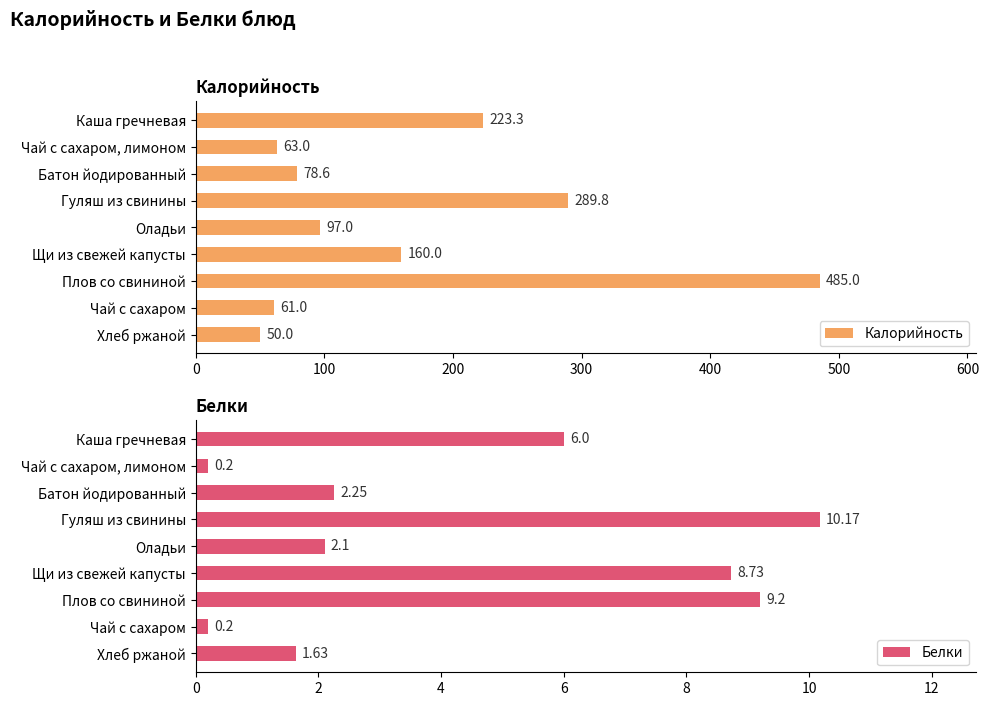

Reading left to right, transcribe all the data shown in this chart.

Калорийность: 223.3	63.0	78.6	289.8	97.0	160.0	485.0	61.0	50.0
Белки: 6.0	0.2	2.2	10.2	2.1	8.7	9.2	0.2	1.6